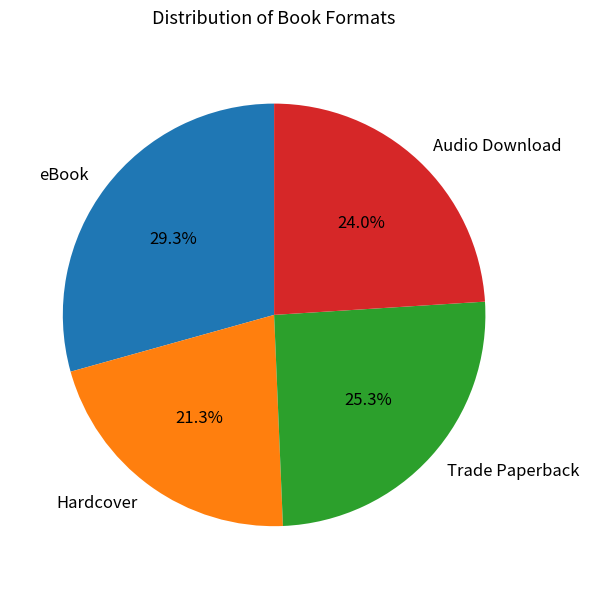

Combined, do Audio Download and Hardcover account for over 50%?

No